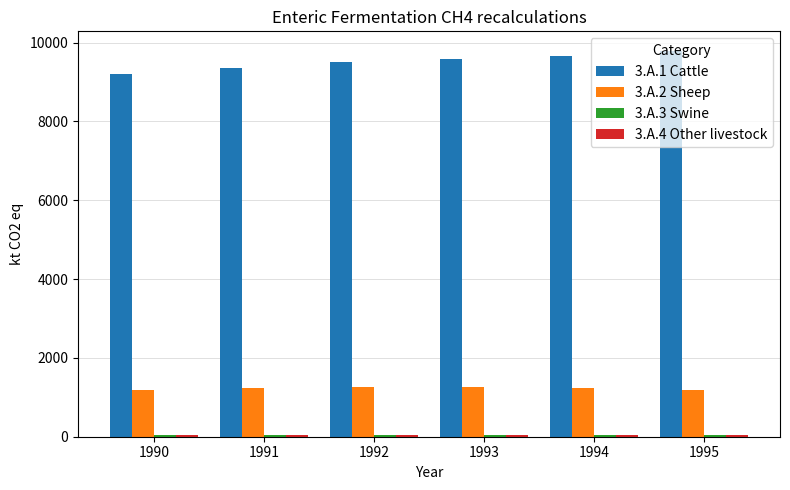

How many categories are shown in the chart?

6